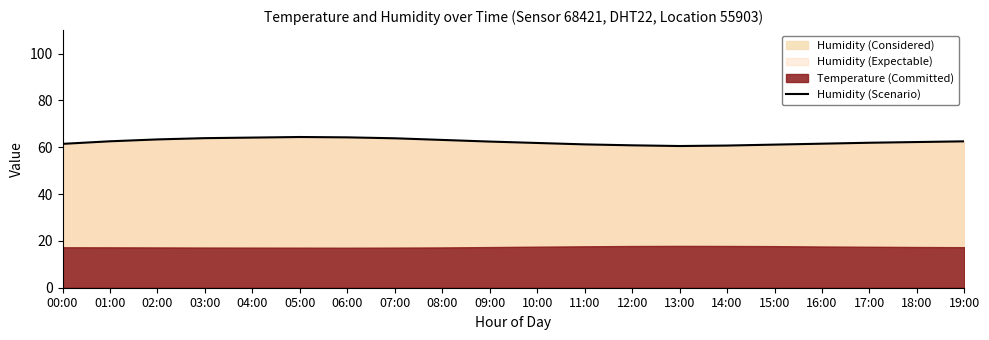

How many categories are shown in the chart?

20